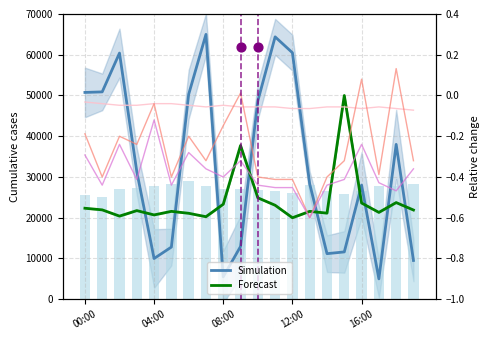

Which series reaches the maximum Y coordinate?

Simulation